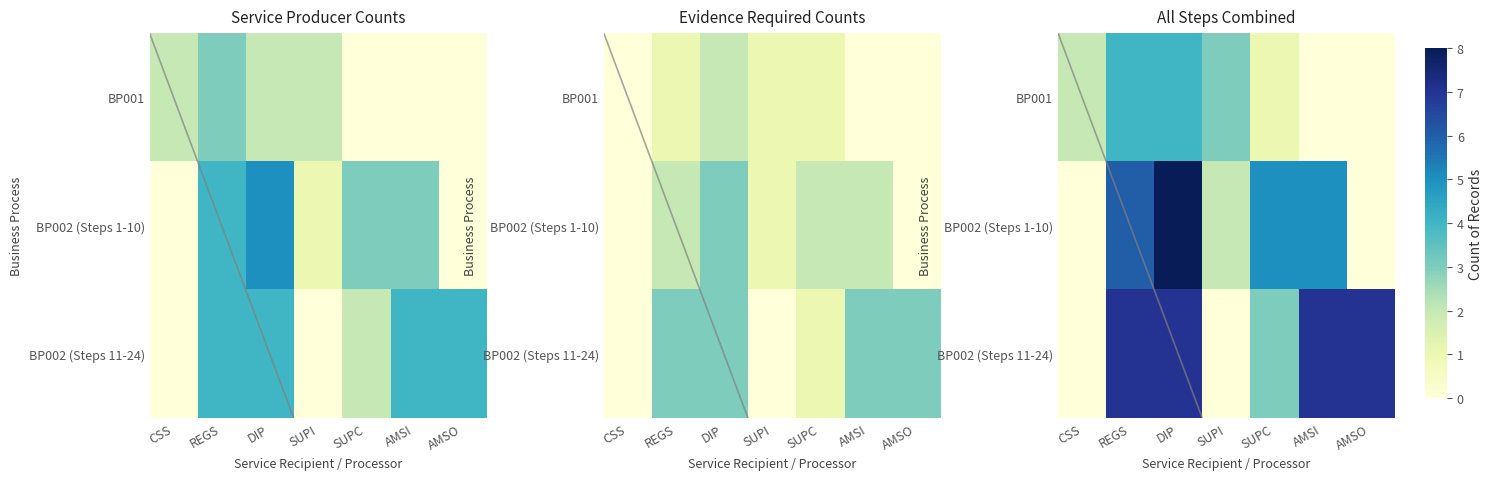

The value of BP002 (Steps 1-10) at CSS is 0. True or false?

True